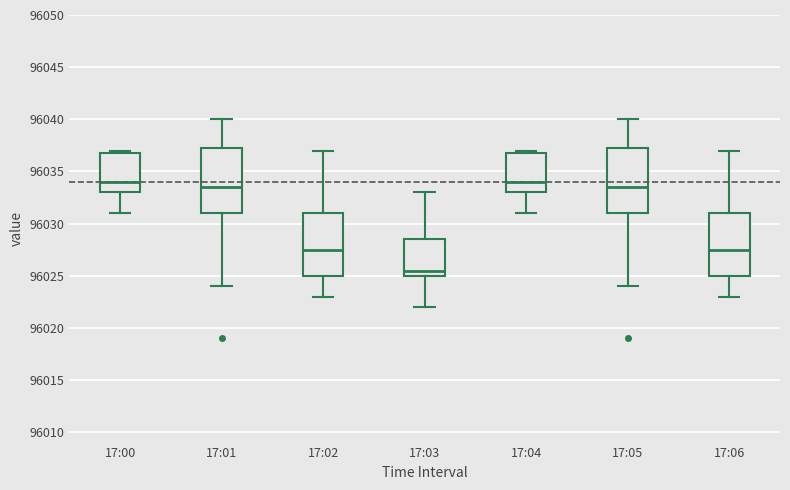

Where is the upper edge of the box for 17:04 on the y-axis? The values are not printed on the chart, so give them approximately, as read against the axis.

96037.0